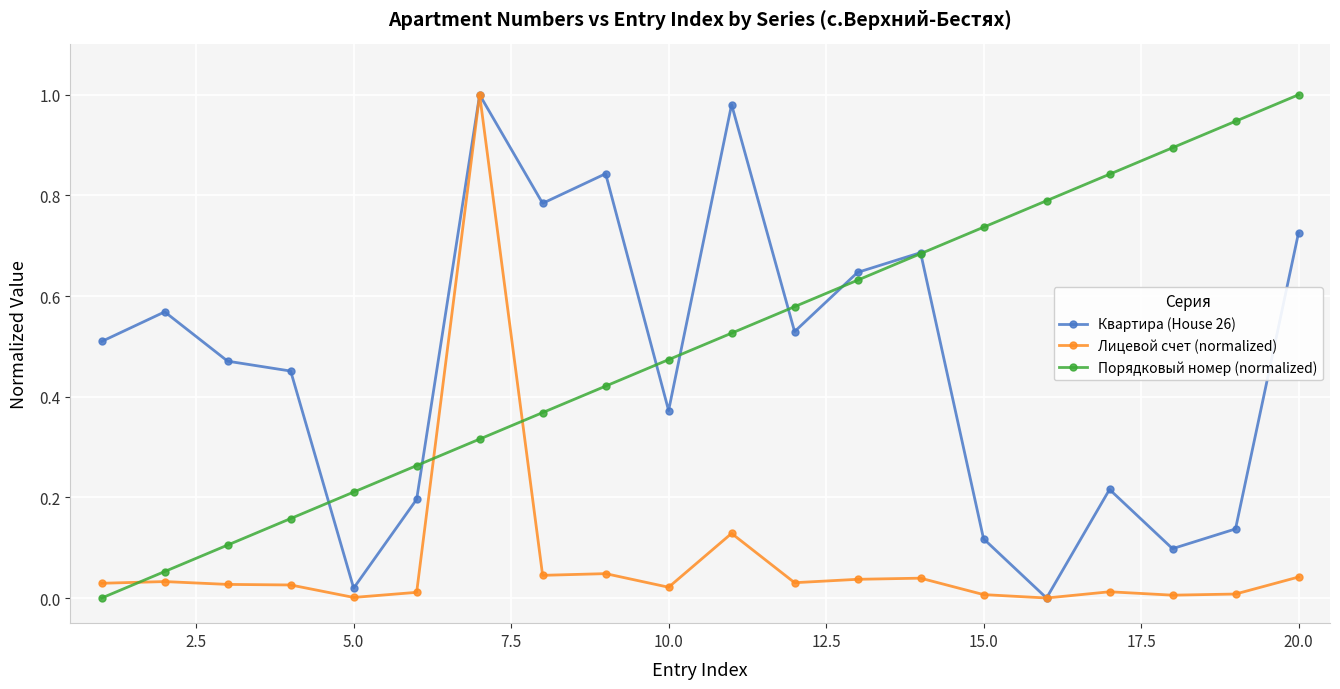

True or false: Лицевой счет (normalized) has more than 2 interior local peaks.

True